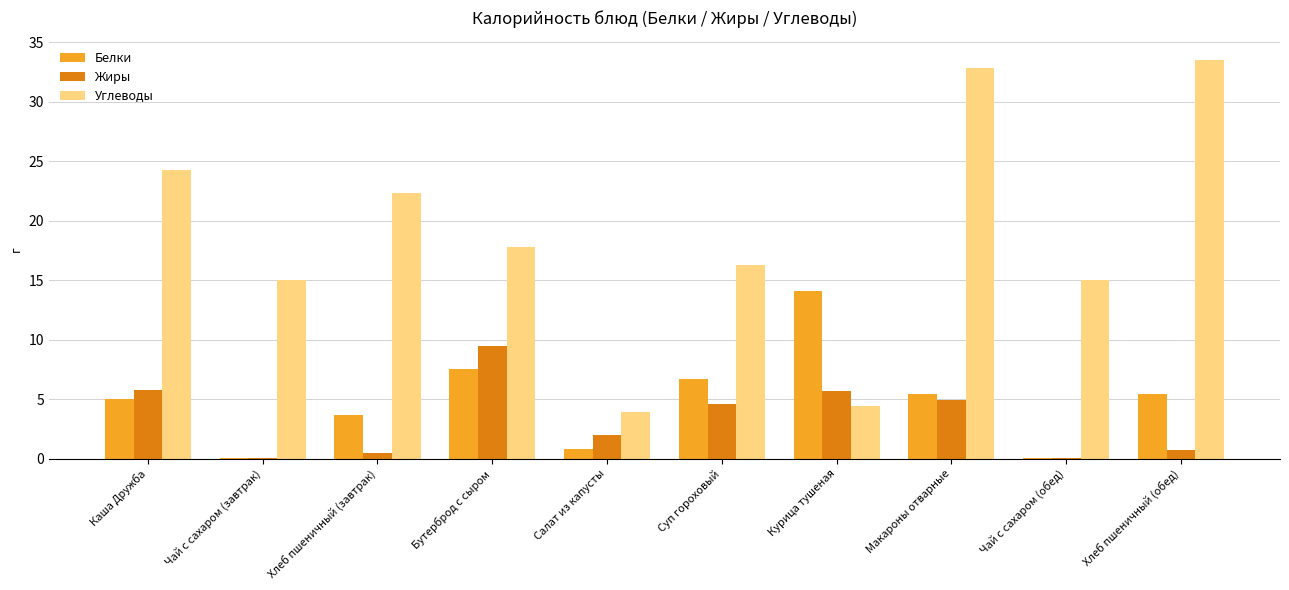

At which category is the sum across all series the highest?

Макароны отварные